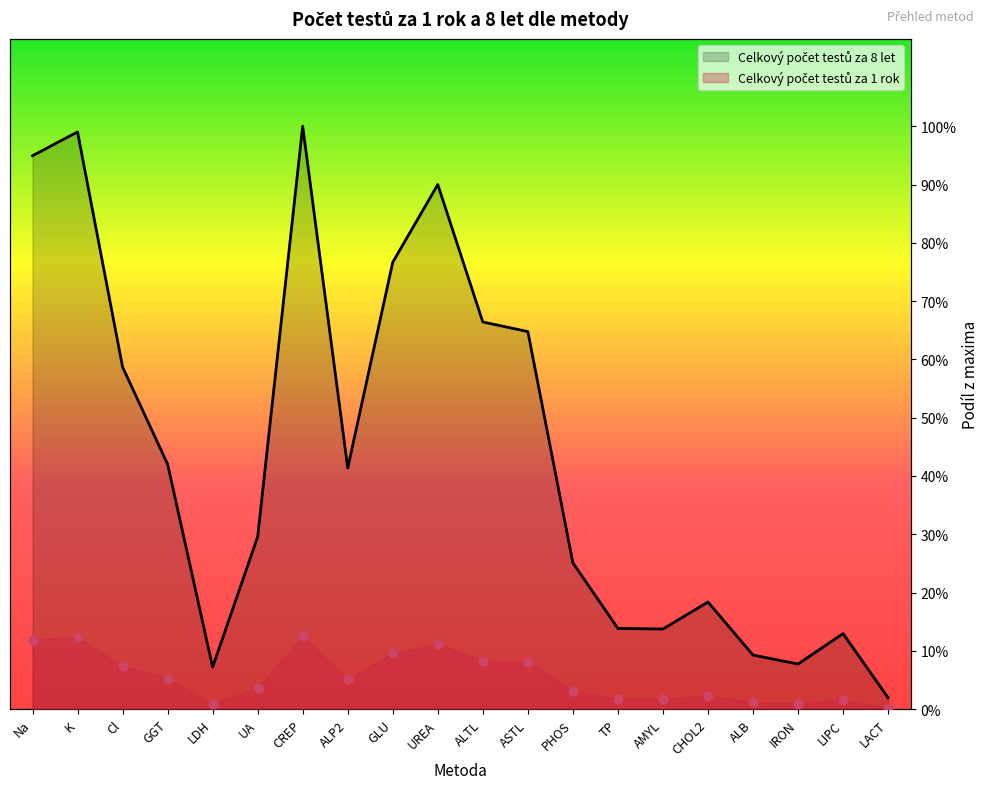

At which category is the sum across all series the highest?

CREP